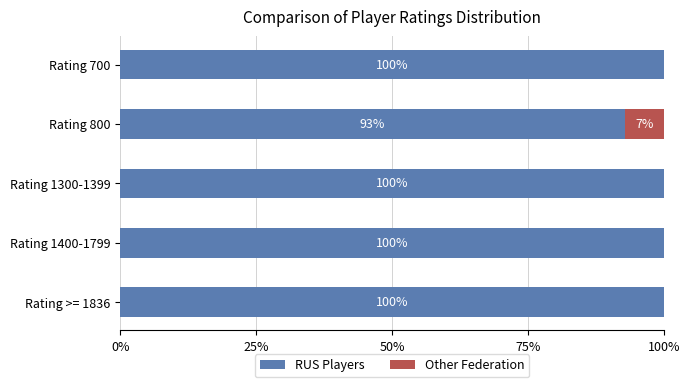

How many categories are shown in the chart?

5